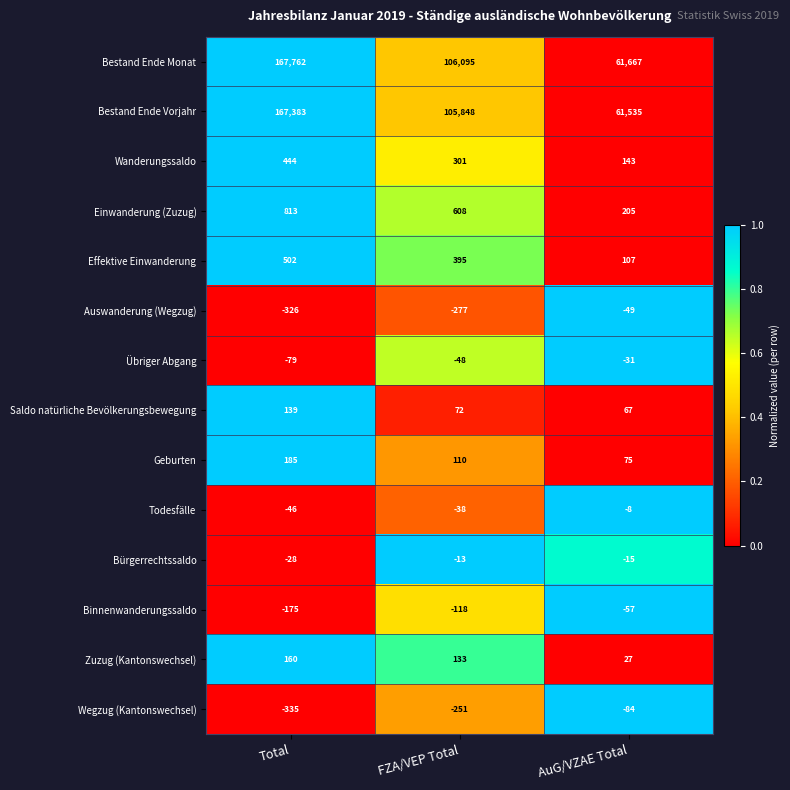

What value does the Bestand Ende Vorjahr series have at AuG/VZAE Total?

61535